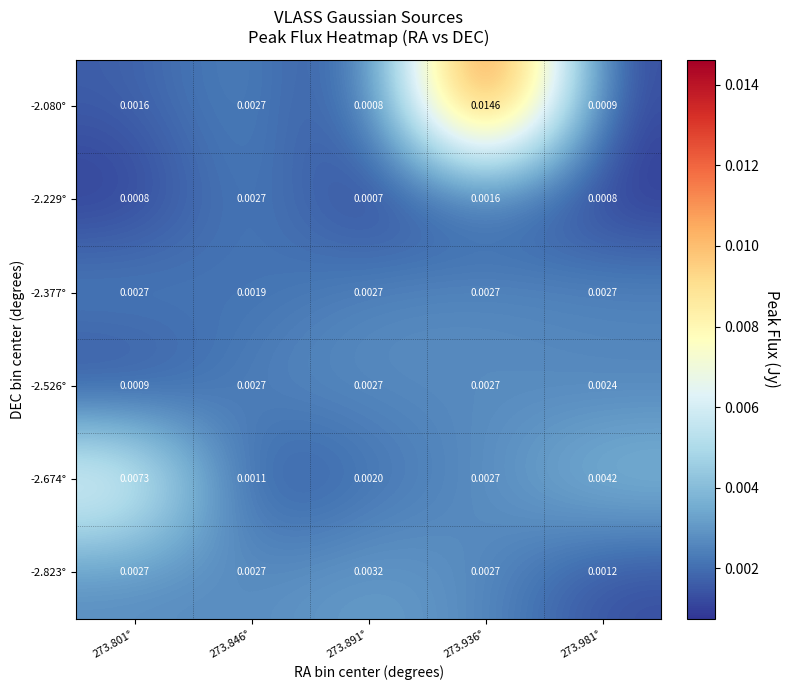

Is the value of -2.526° at 273.891° greater than the value of -2.377° at 273.846°?

Yes